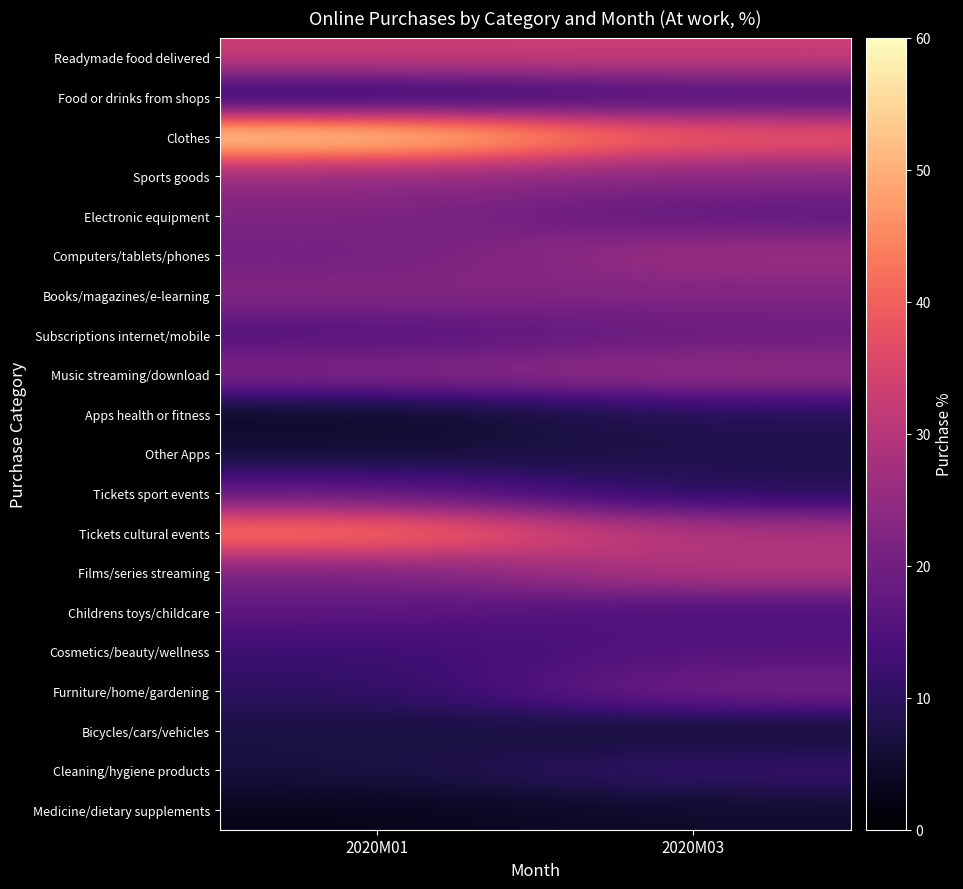

Which series changed the most between 2020M01 and 2020M03?

Clothes